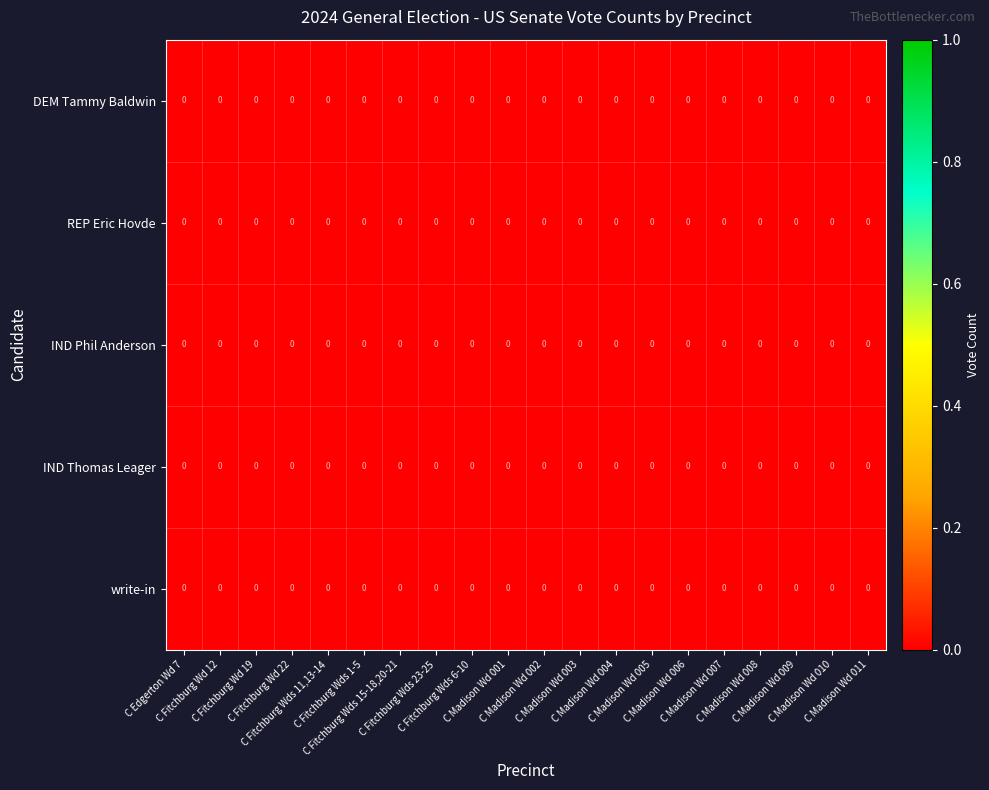

At which label does REP Eric Hovde reach its peak?

C Madison Wd 006